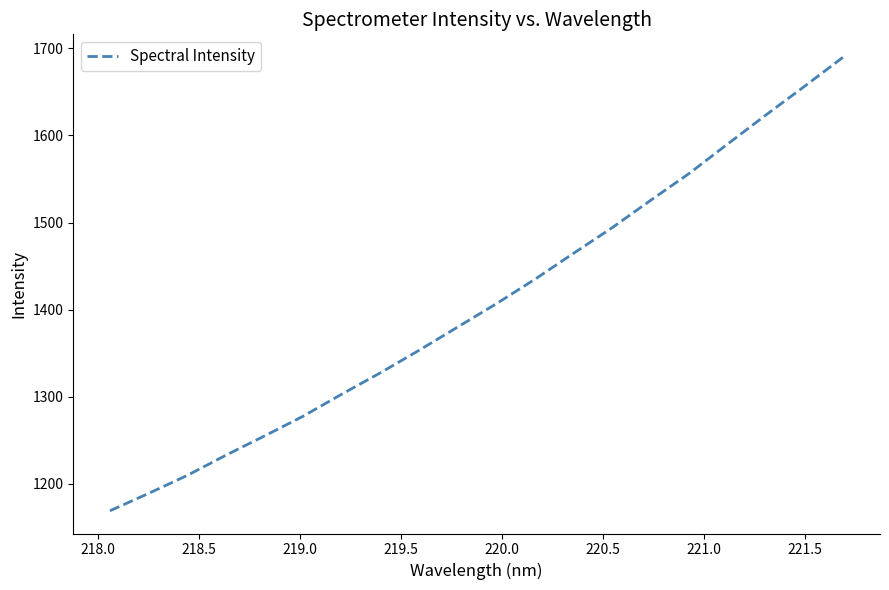

What is the smallest value displayed?

1169.0